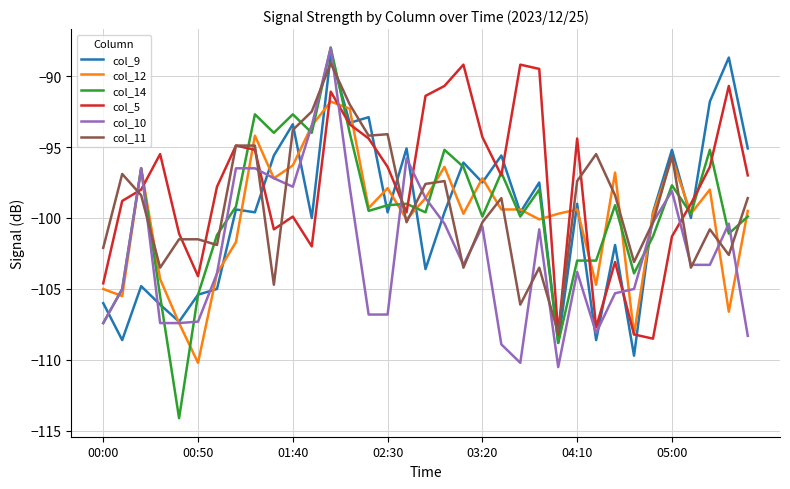

What is the difference between the second highest and second lowest values in the col_9 series?

20.1